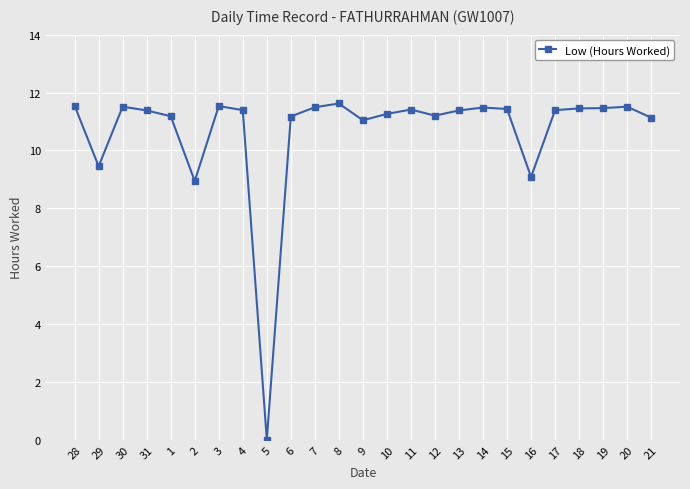

What is the change in value from 1 to 17?

+0.2